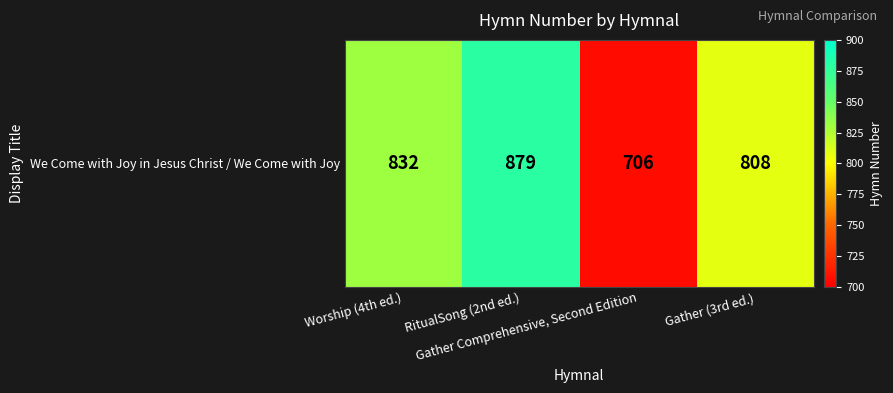

Reading left to right, extract all data points from this chart.

Worship (4th ed.)=832	RitualSong (2nd ed.)=879	Gather Comprehensive, Second Edition=706	Gather (3rd ed.)=808